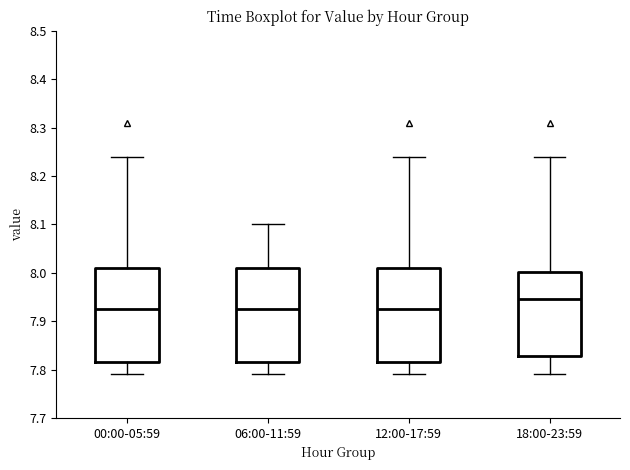

Where does the median line of the box for 00:00-05:59 sit on the y-axis? The values are not printed on the chart, so give them approximately, as read against the axis.

7.93